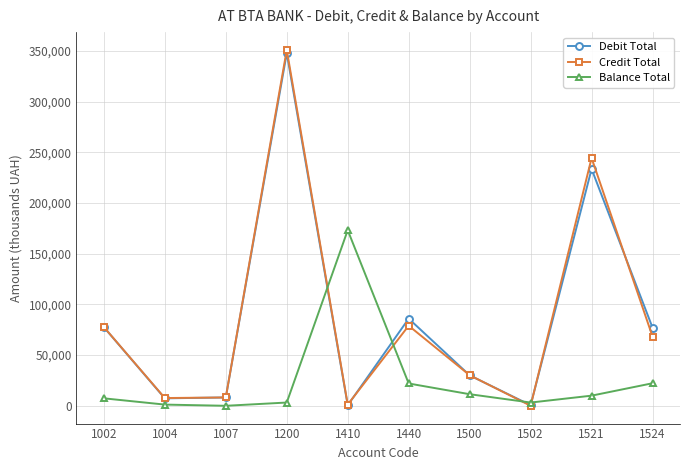

Is this an area chart (filled region under the line)?

No